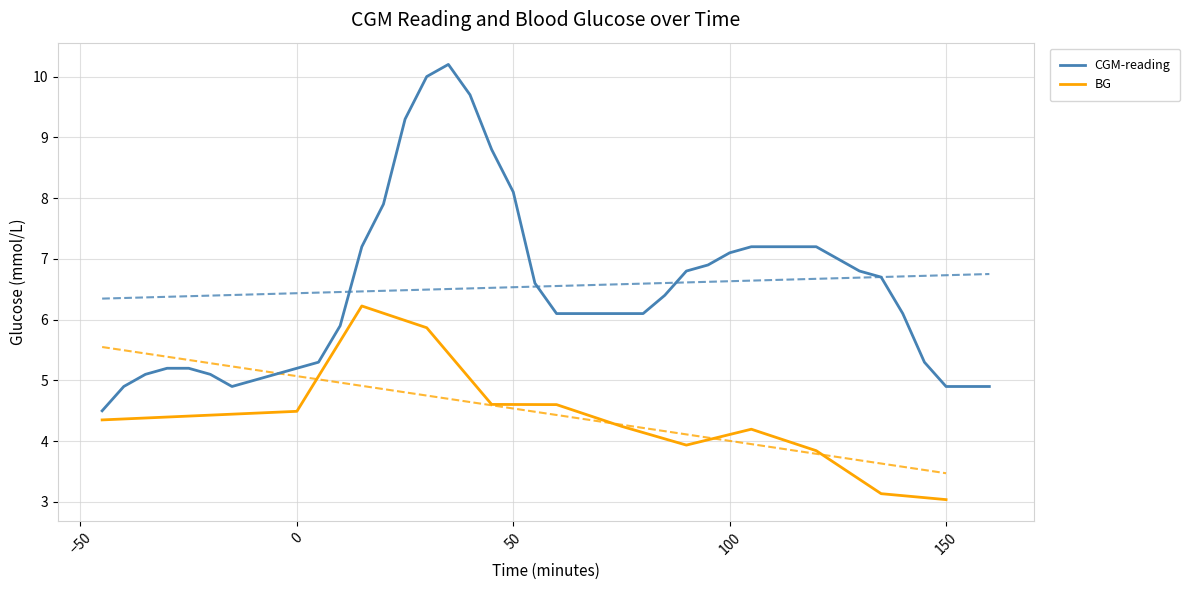

Count the number of categories in the chart.

40